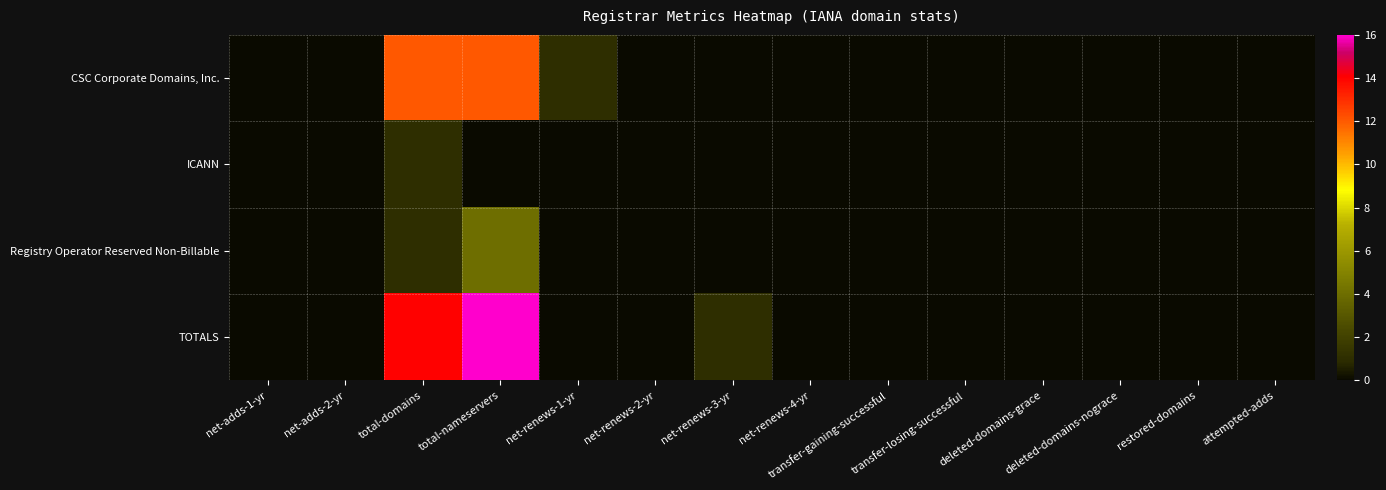

Which category has the highest value across all series?

total-nameservers